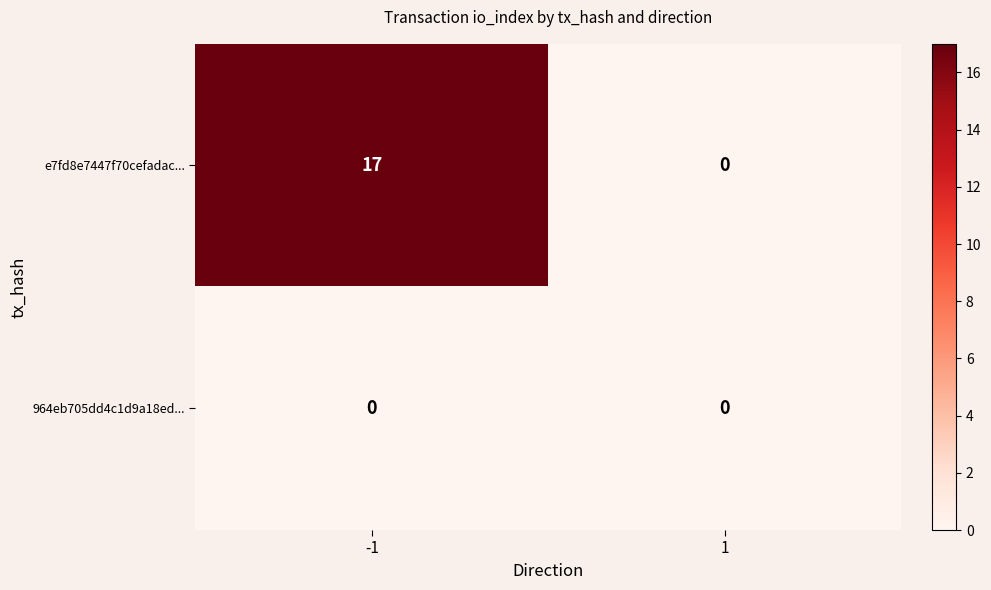

Reading left to right, transcribe all the data shown in this chart.

e7fd8e7447f70cefadac...: 17	0
964eb705dd4c1d9a18ed...: 0	0